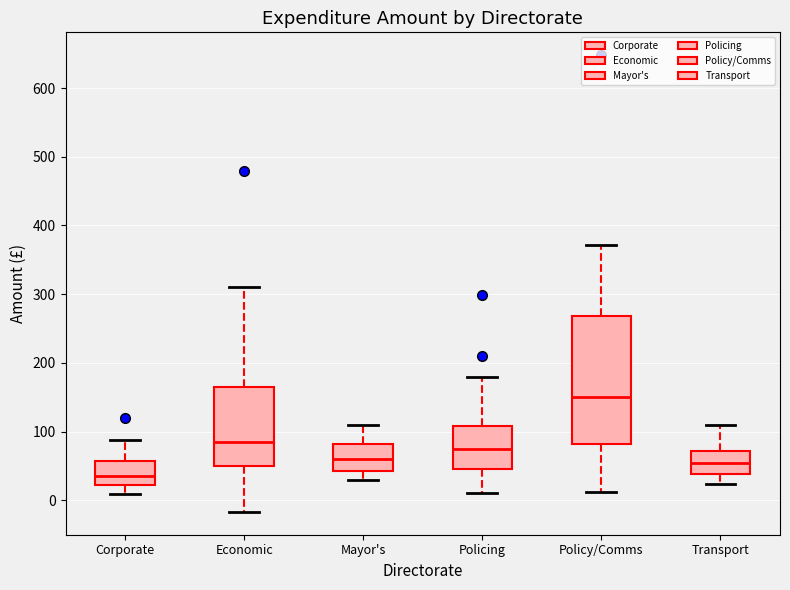

Reading left to right, transcribe this box plot: for each box, give where its median line is, the range the box spans, and where its two whiskers end, as read against the y-axis. The values are not printed on the chart, so give them approximately, as read against the axis.

Corporate: median 30, box 20 to 60, whiskers 10 to 90
Economic: median 90, box 50 to 170, whiskers -20 to 310
Mayor's: median 60, box 40 to 80, whiskers 30 to 110
Policing: median 80, box 50 to 110, whiskers 10 to 180
Policy/Comms: median 150, box 80 to 270, whiskers 10 to 370
Transport: median 50, box 40 to 70, whiskers 20 to 110